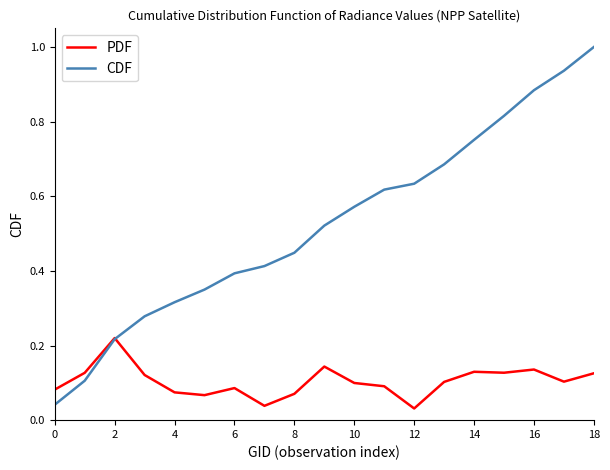

Which series has the widest spread of values?

CDF